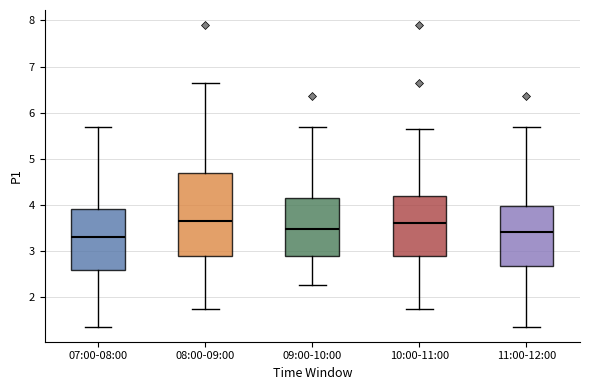

Reading left to right, transcribe this box plot: for each box, give where its median line is, the range the box spans, and where its two whiskers end, as read against the y-axis. The values are not printed on the chart, so give them approximately, as read against the axis.

07:00-08:00: median 3.3, box 2.6 to 3.9, whiskers 1.4 to 5.7
08:00-09:00: median 3.6, box 2.9 to 4.7, whiskers 1.7 to 6.7
09:00-10:00: median 3.5, box 2.9 to 4.2, whiskers 2.3 to 5.7
10:00-11:00: median 3.6, box 2.9 to 4.2, whiskers 1.7 to 5.7
11:00-12:00: median 3.4, box 2.7 to 4.0, whiskers 1.4 to 5.7